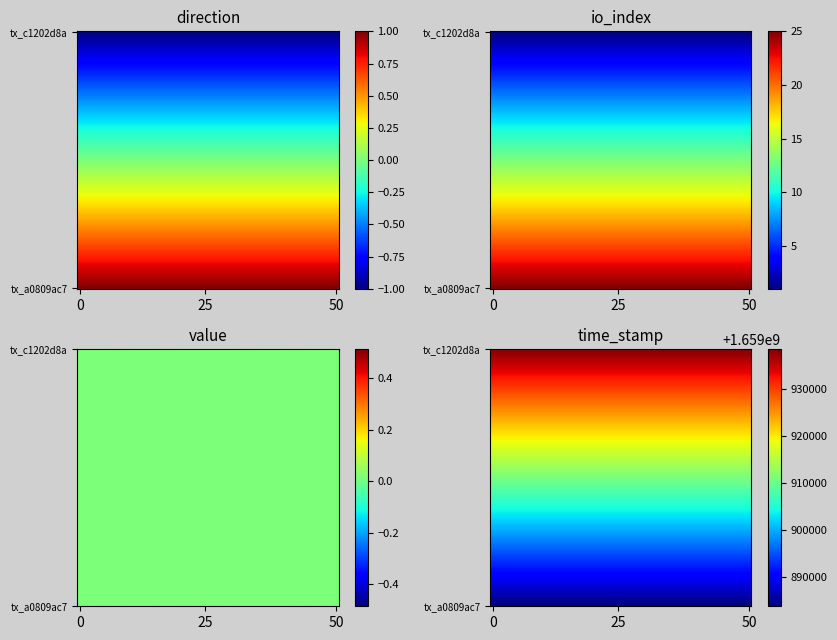

At which label is tx_c1202d8a closest to 829969330?

io_index